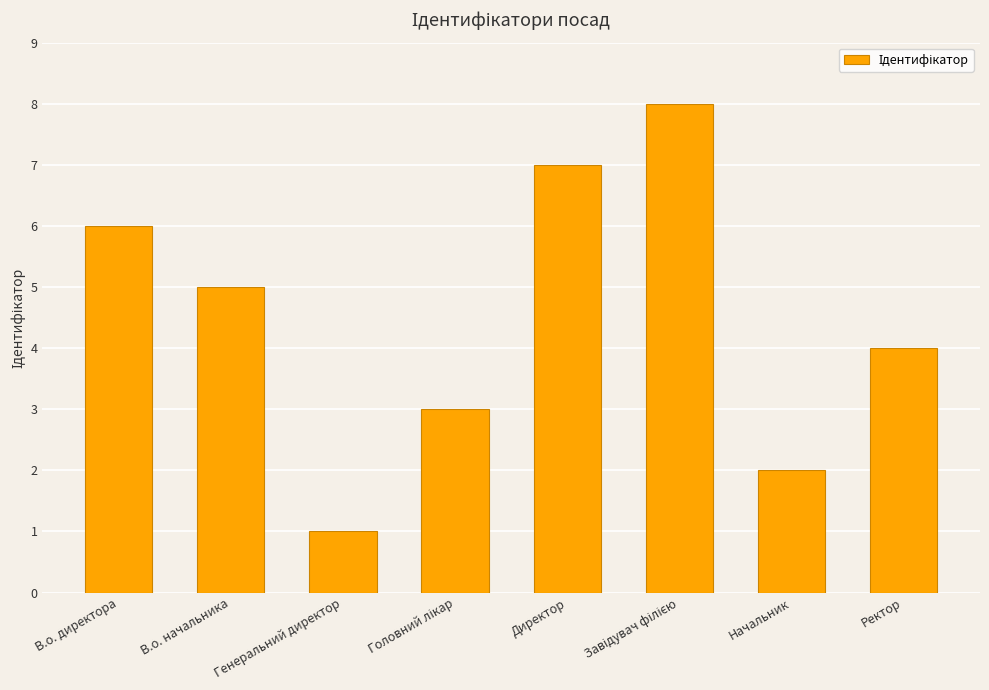

Reading left to right, list all the values displayed in this chart.

6	5	1	3	7	8	2	4